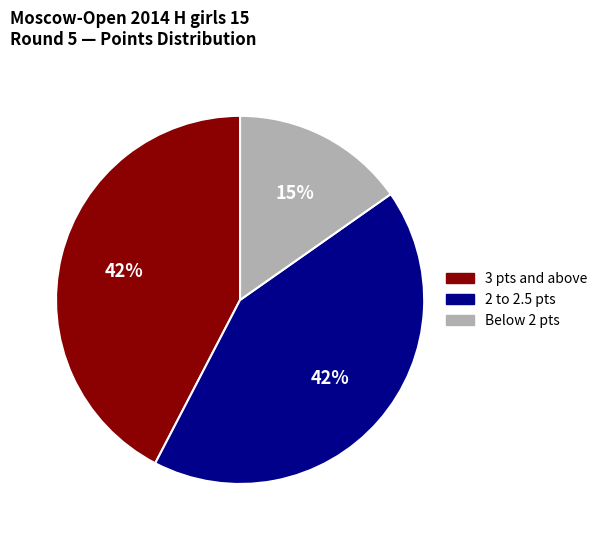

To the nearest percent, what is the combined percentage of 2 to 2.5 pts and Below 2 pts?

58%